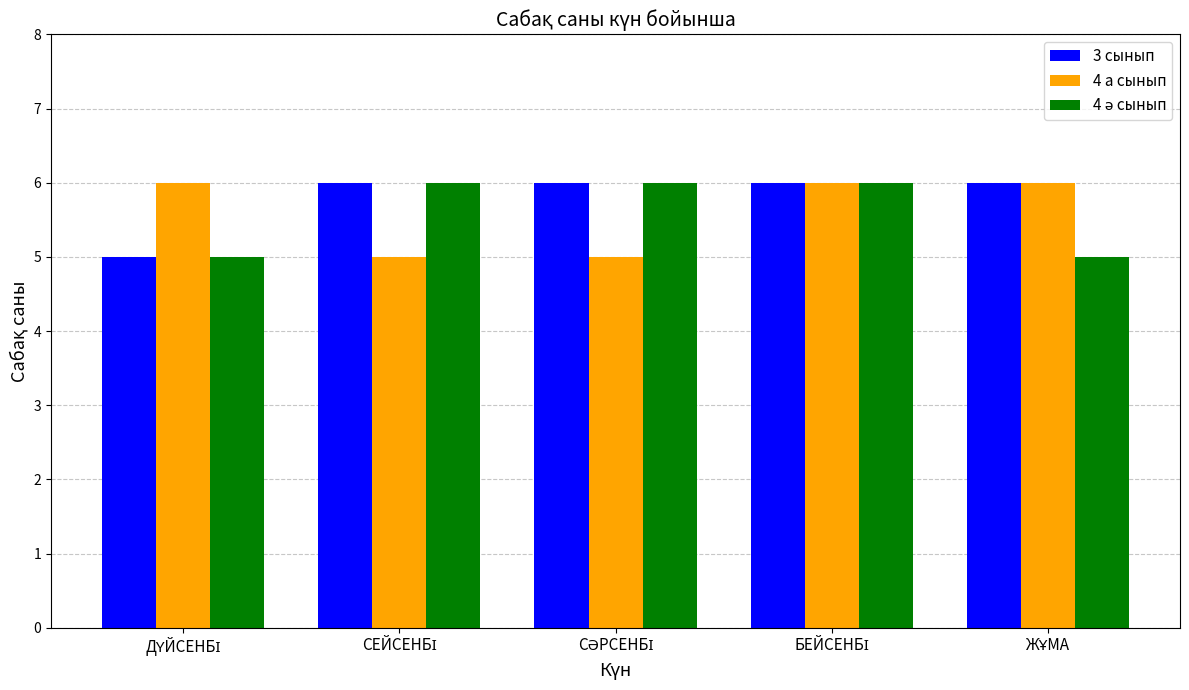

What is the smallest value displayed?

5